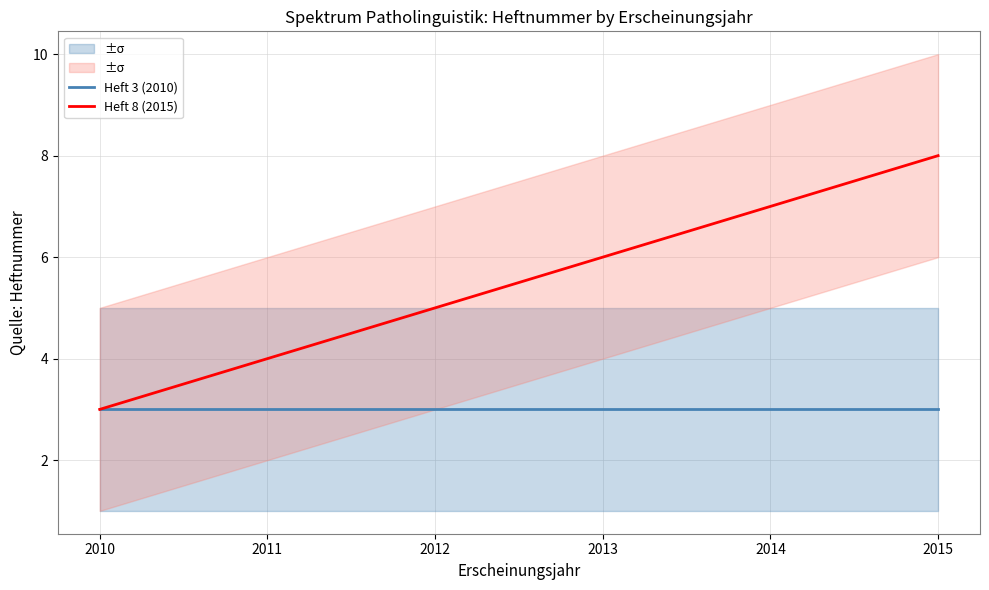

True or false: Heft 8 (2015) and Heft 3 (2010) intersect in this chart.

False